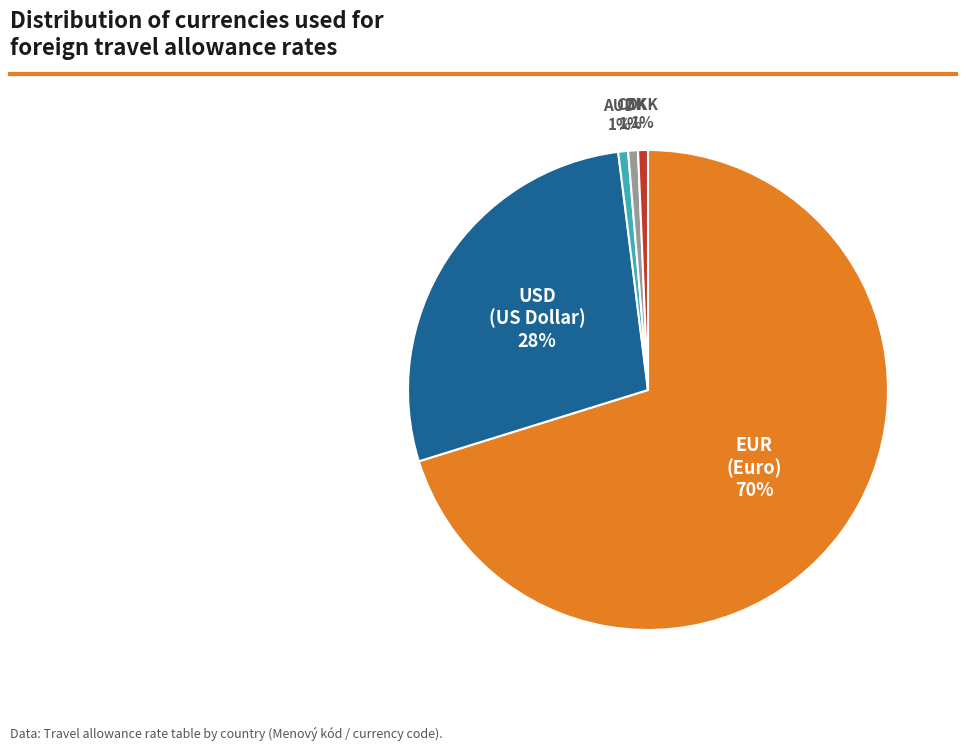

How many slices are in this pie chart?

5